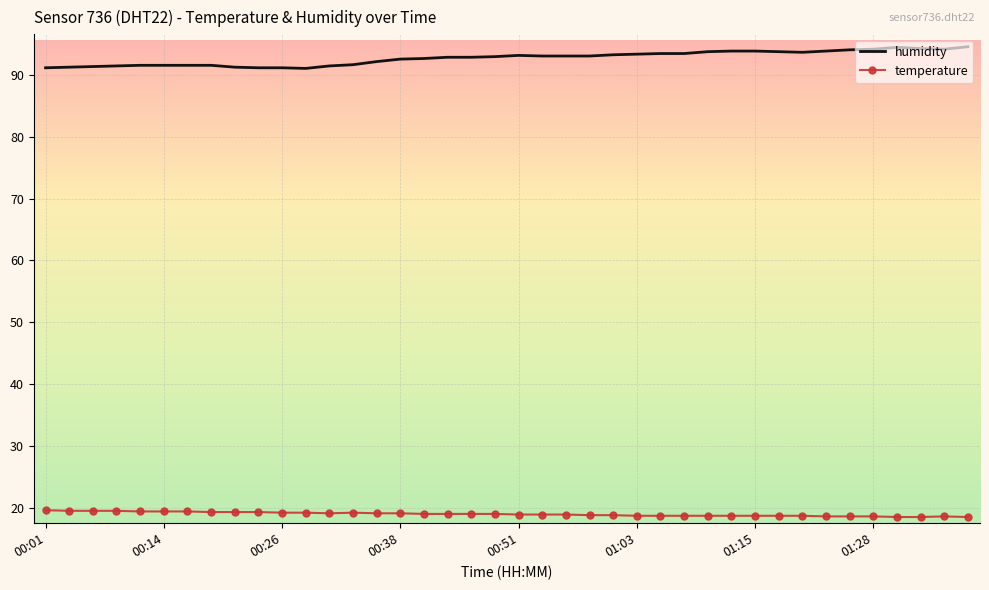

What is the difference between the maximum and minimum values in the humidity series?

3.5